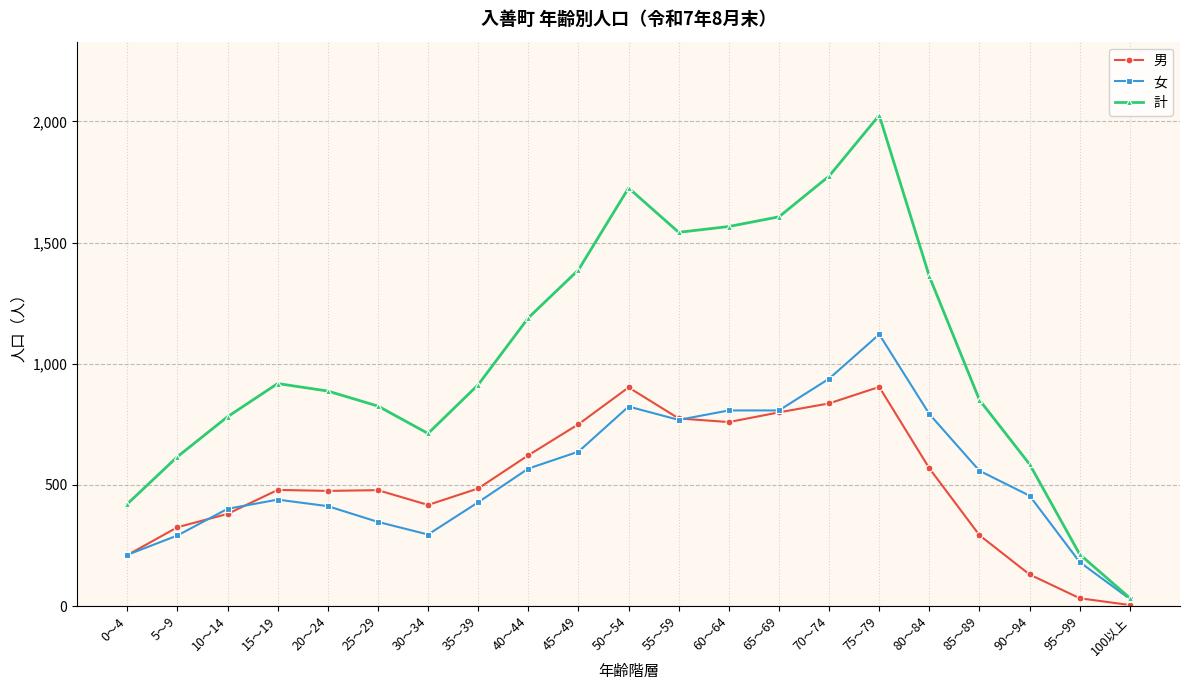

How many values in the 男 series are below 479?

10